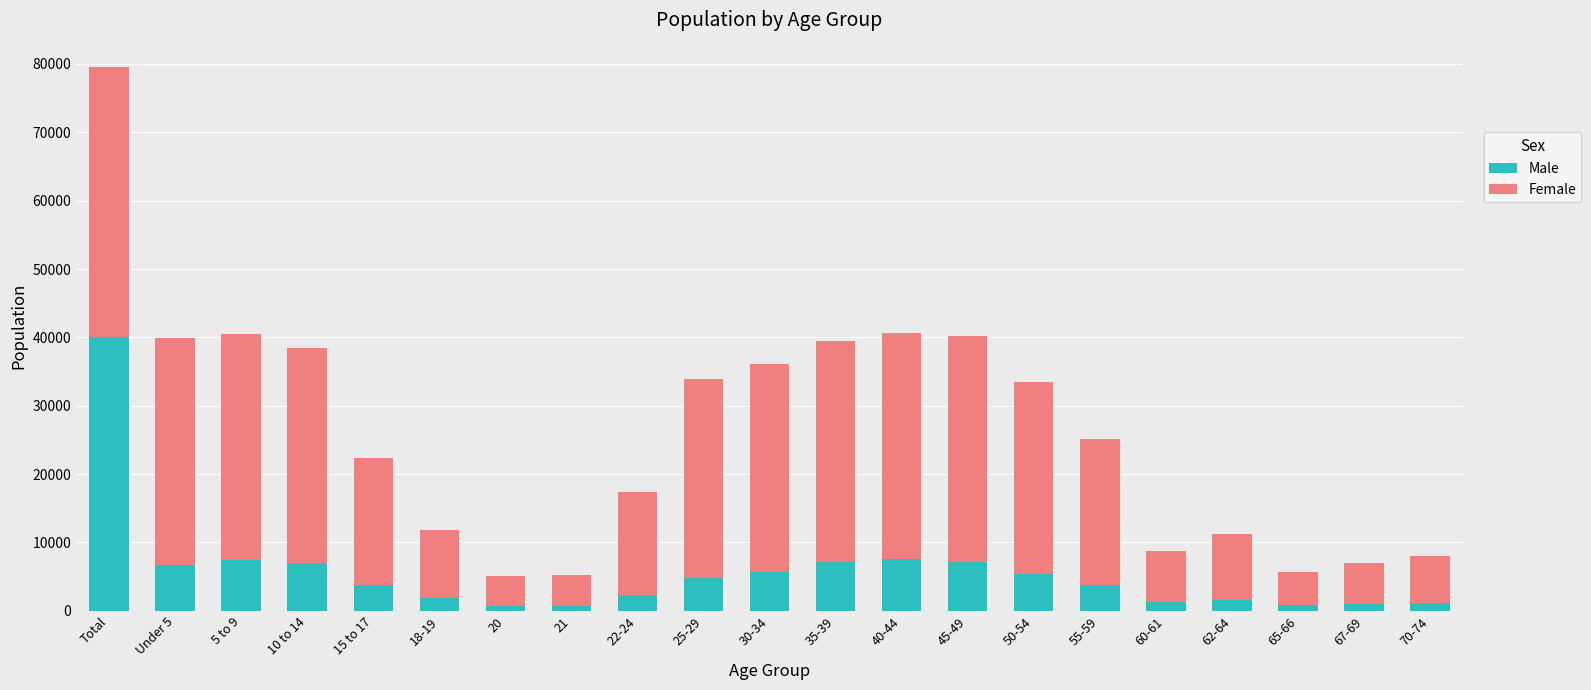

The value of Male at Under 5 is 6696. True or false?

True